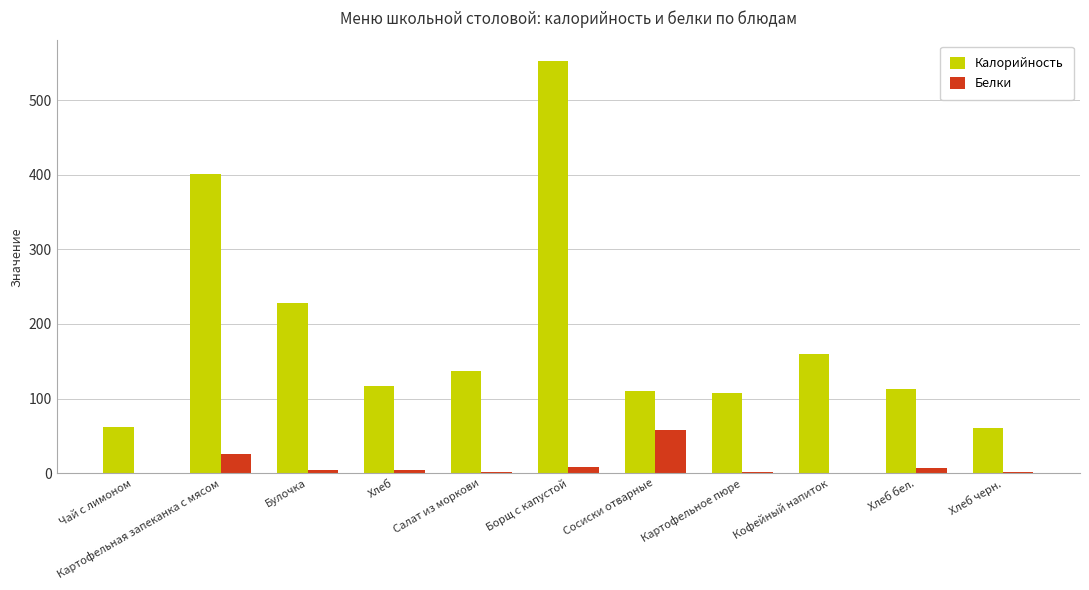

What is the maximum value for Калорийность?

552.3